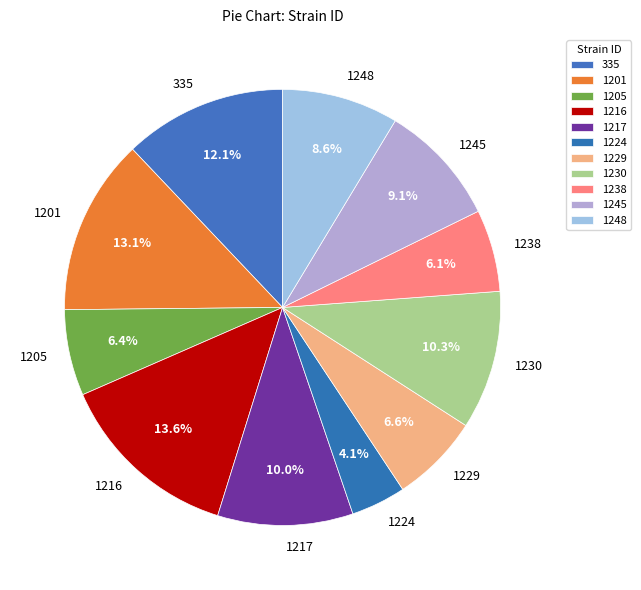

What percentage is the 335 slice, to the nearest percent?

12%